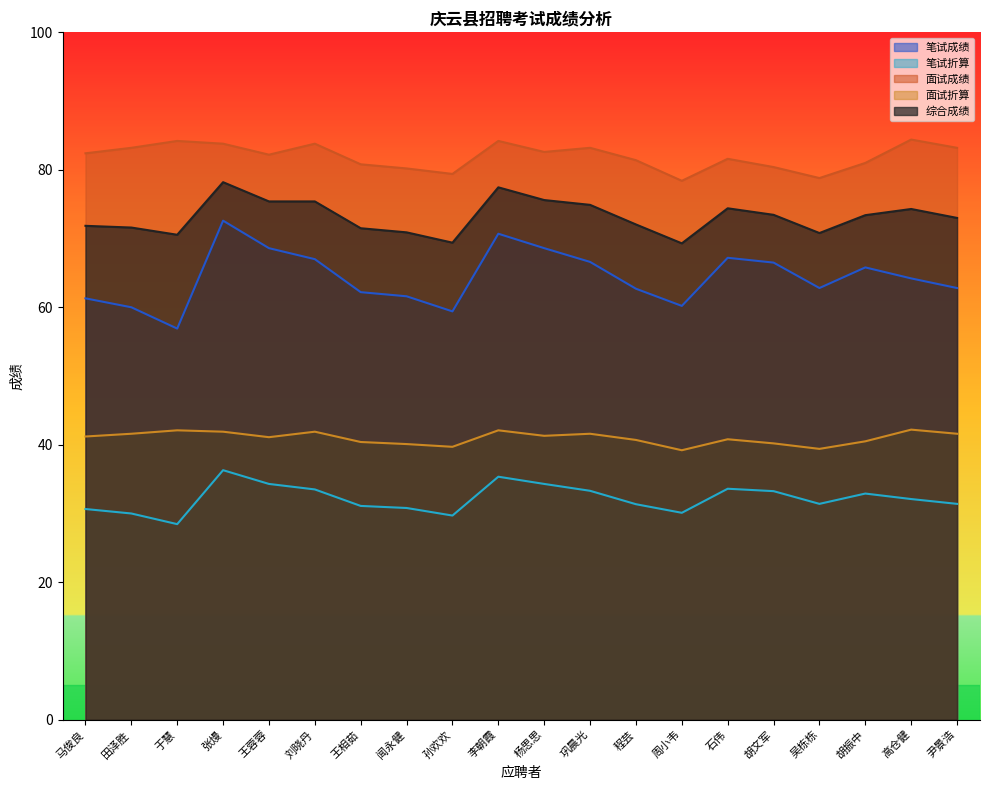

At which label does 笔试折算 reach its peak?

张熳